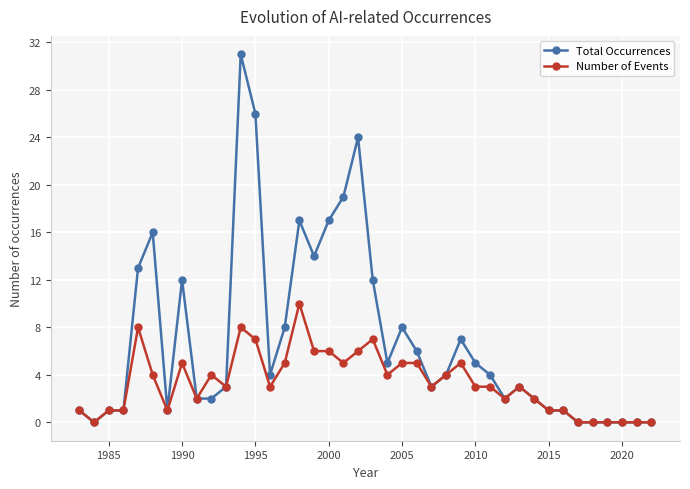

Which series has the largest total across all categories?

Total Occurrences